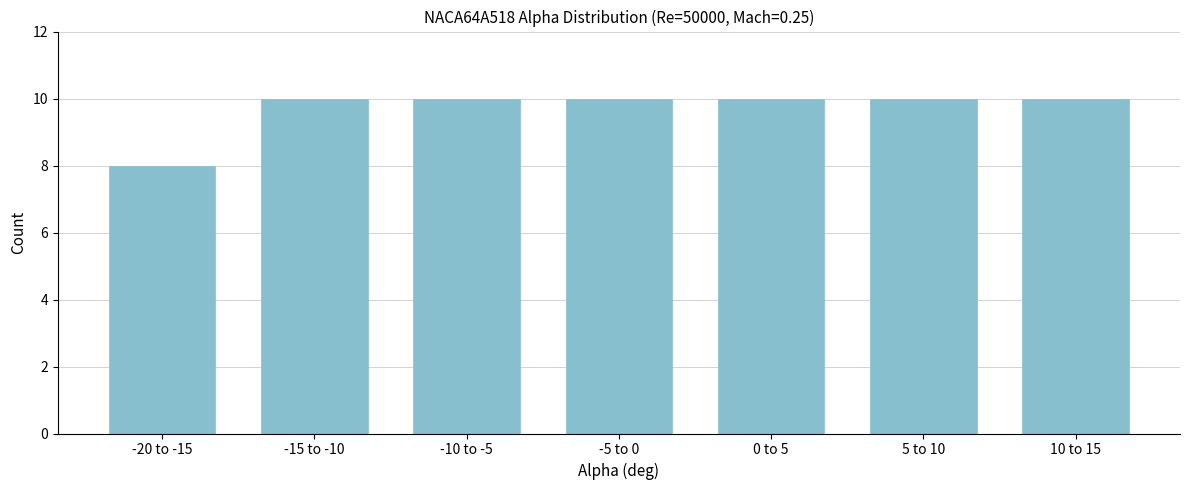

Reading left to right, what are all the values shown in this chart?

-20 to -15=8	-15 to -10=10	-10 to -5=10	-5 to 0=10	0 to 5=10	5 to 10=10	10 to 15=10